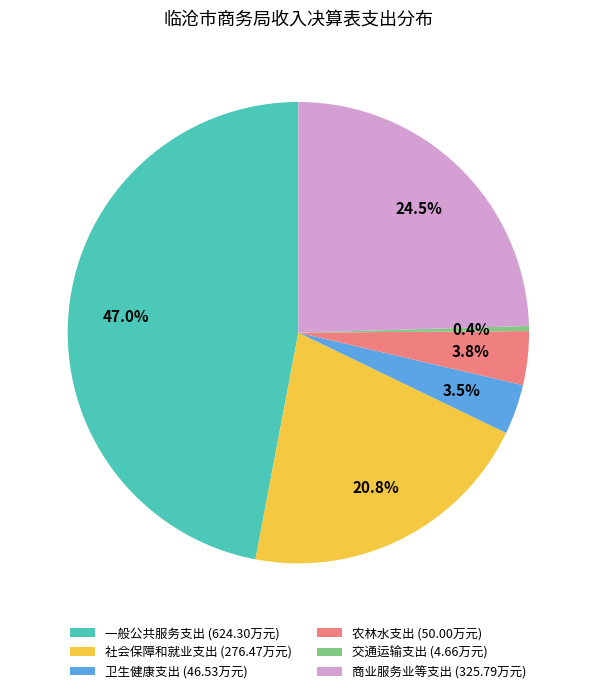

Does 一般公共服务支出 represent more than half of the total?

No